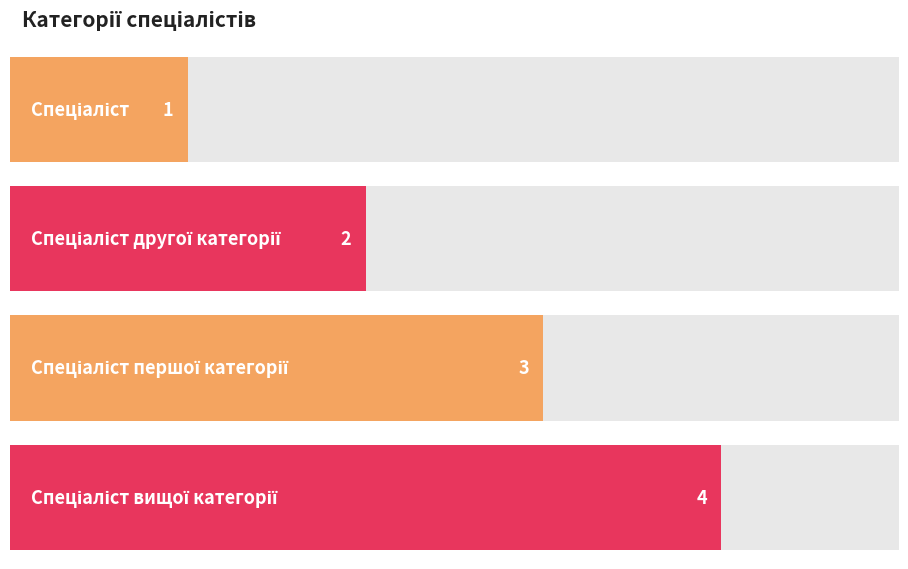

What is the label of the 4th bar from the left?

Спеціаліст вищої категорії